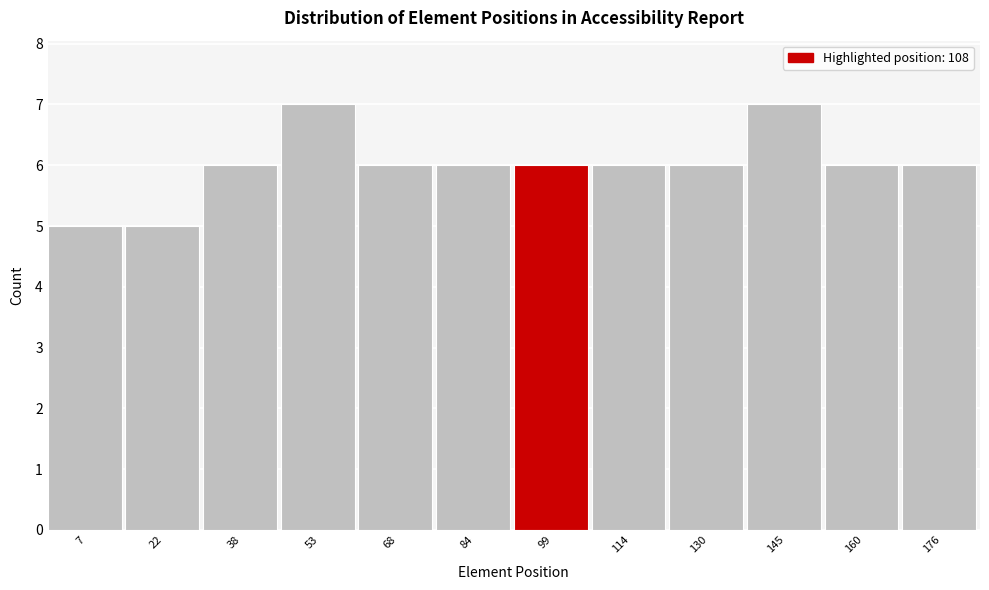

Reading right to left, what are all the values shown in this chart?

176=6	160=6	145=7	130=6	114=6	99=6	84=6	68=6	53=7	38=6	22=5	7=5